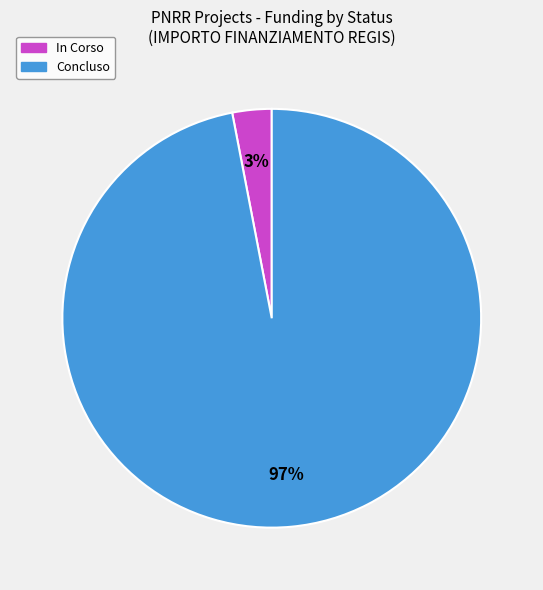

Is there any slice that represents more than half of the pie?

Yes